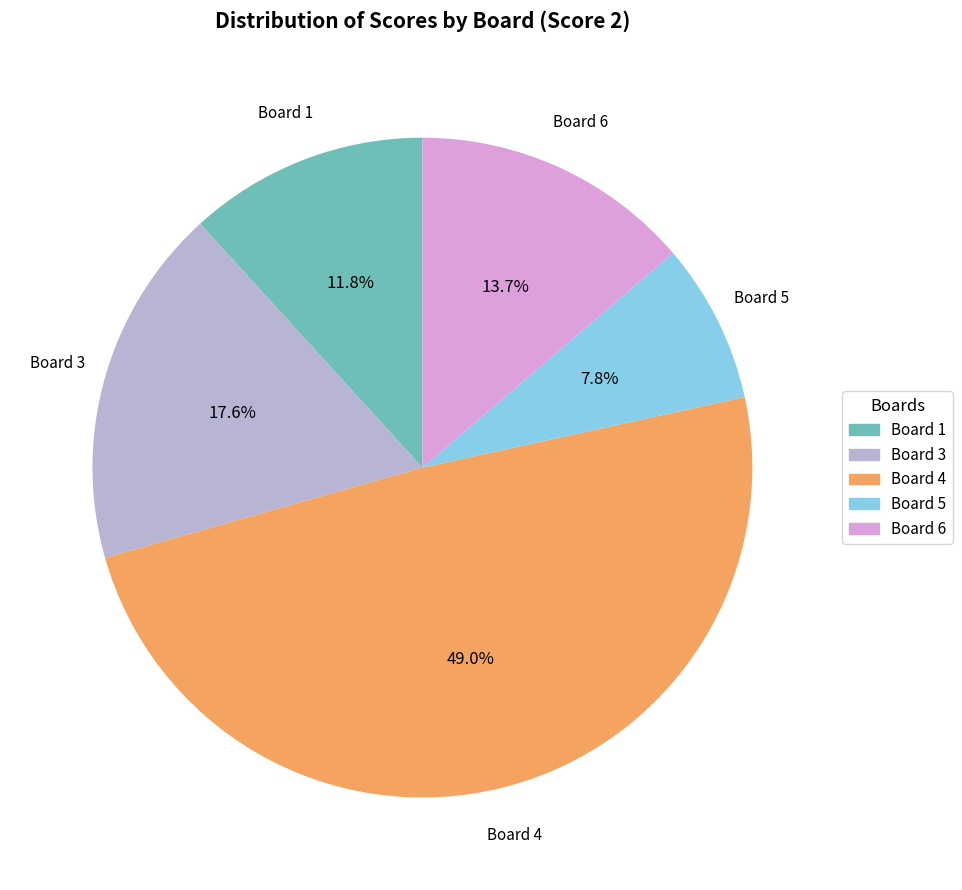

Which has a higher value, Board 4 or Board 1?

Board 4